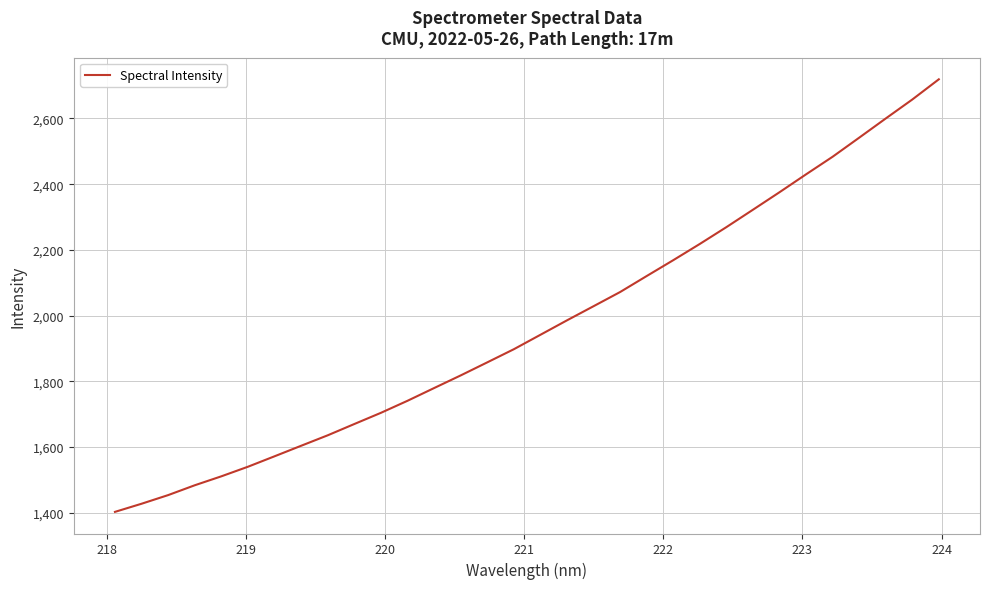

What is the difference between the maximum and minimum values?

1316.5